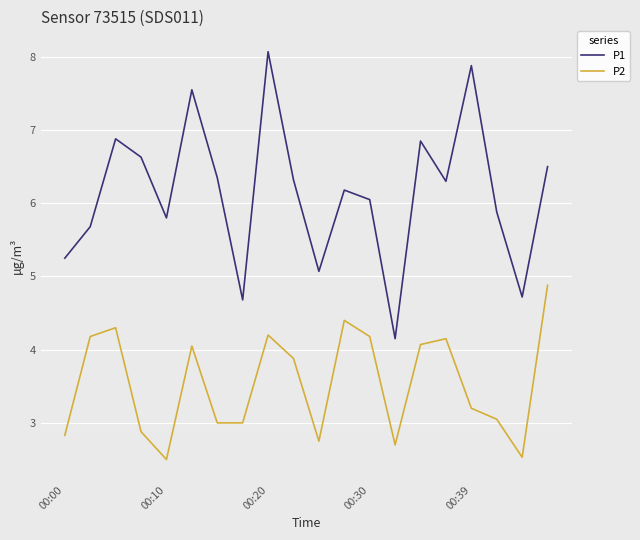

What is the lowest value of the P2 series?

2.5